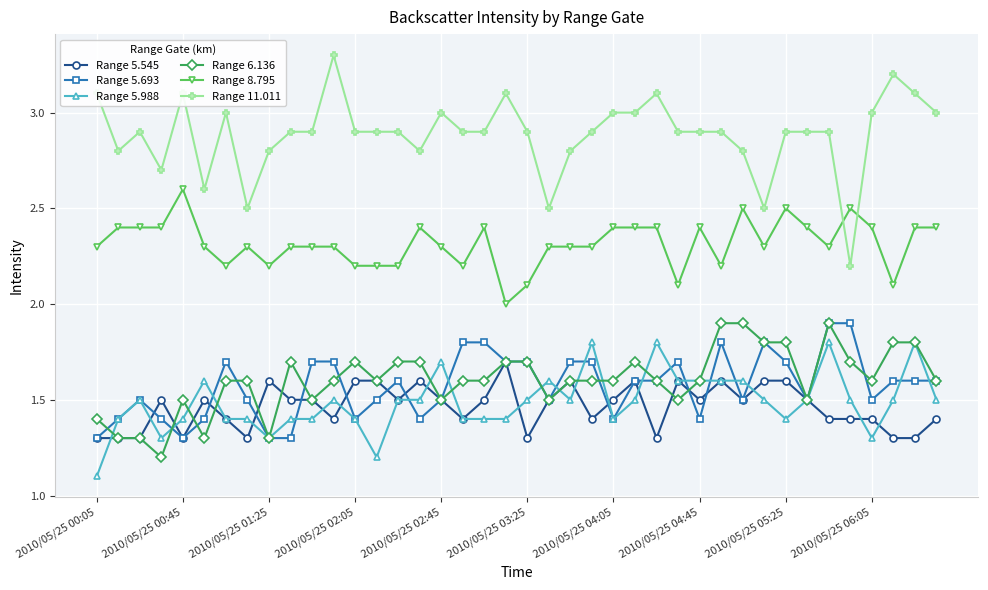

What is the lowest value of the Range 5.545 series?

1.3